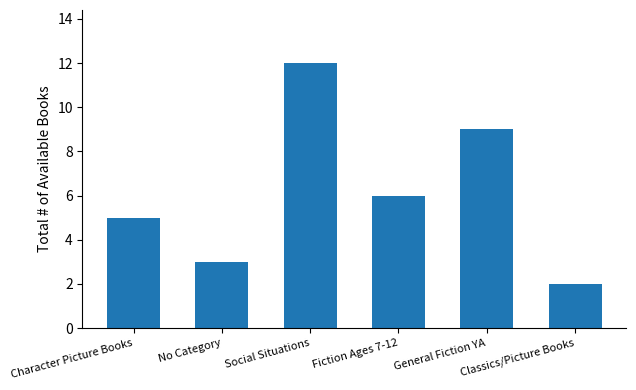

How many data points are less than 6?

3